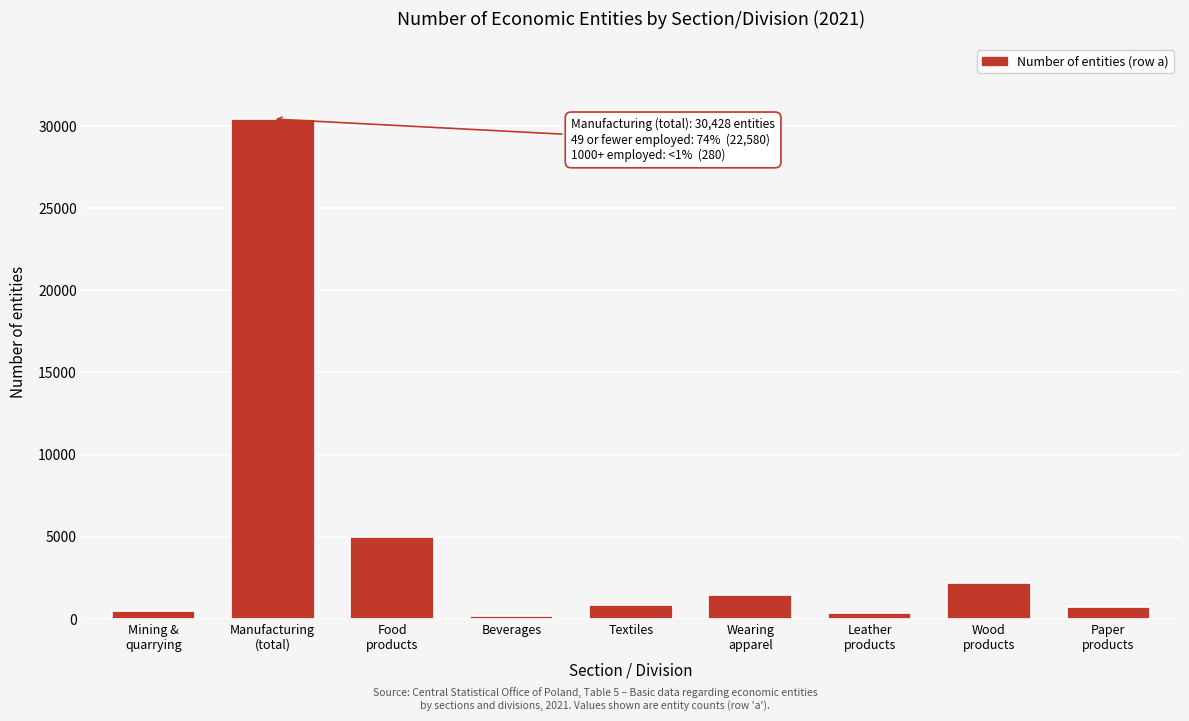

What is the label of the 5th bar from the left?

Textiles